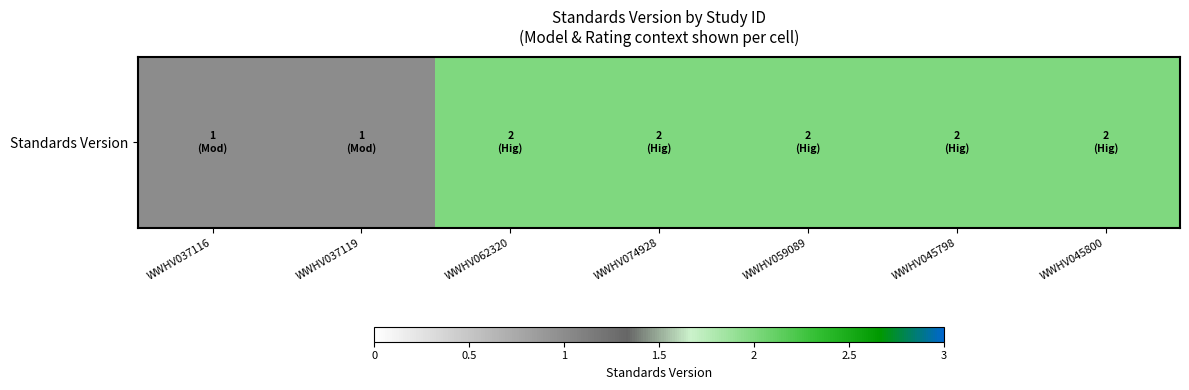

At which label is the value closest to 1?

WWHV037116